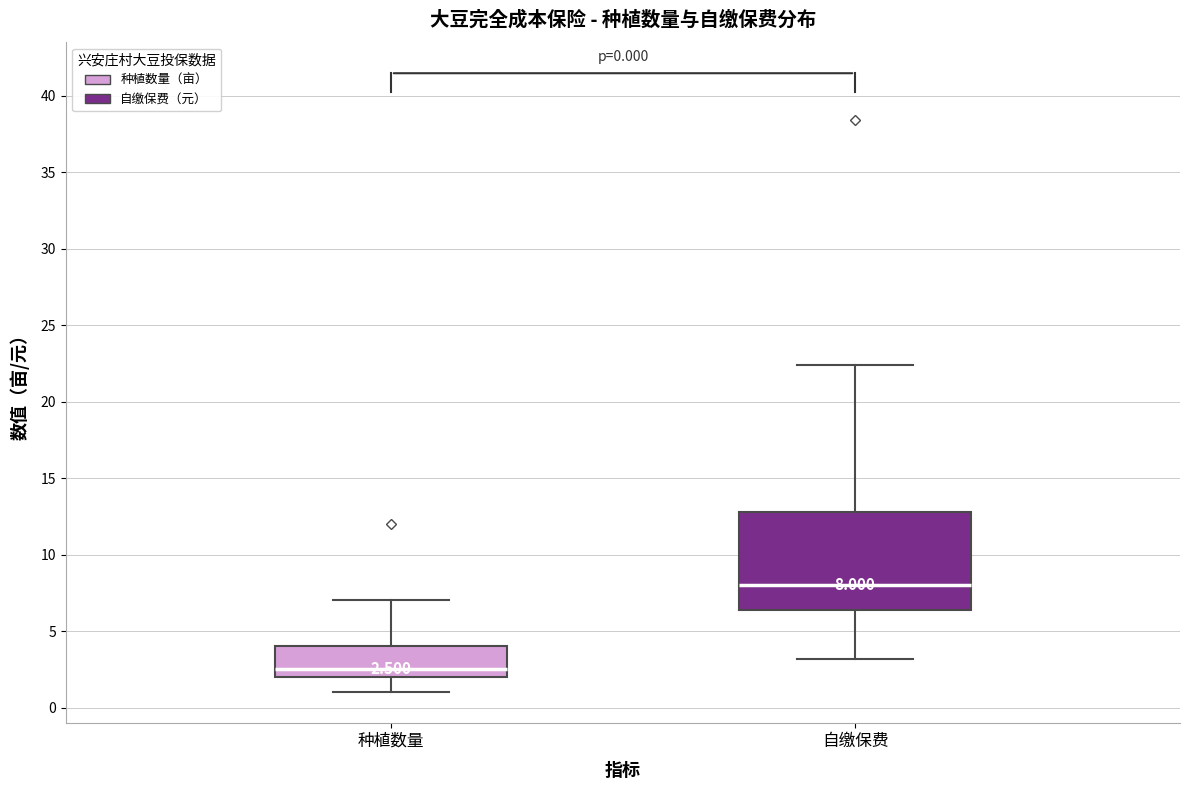

Which box's median line is the highest?

自缴保费